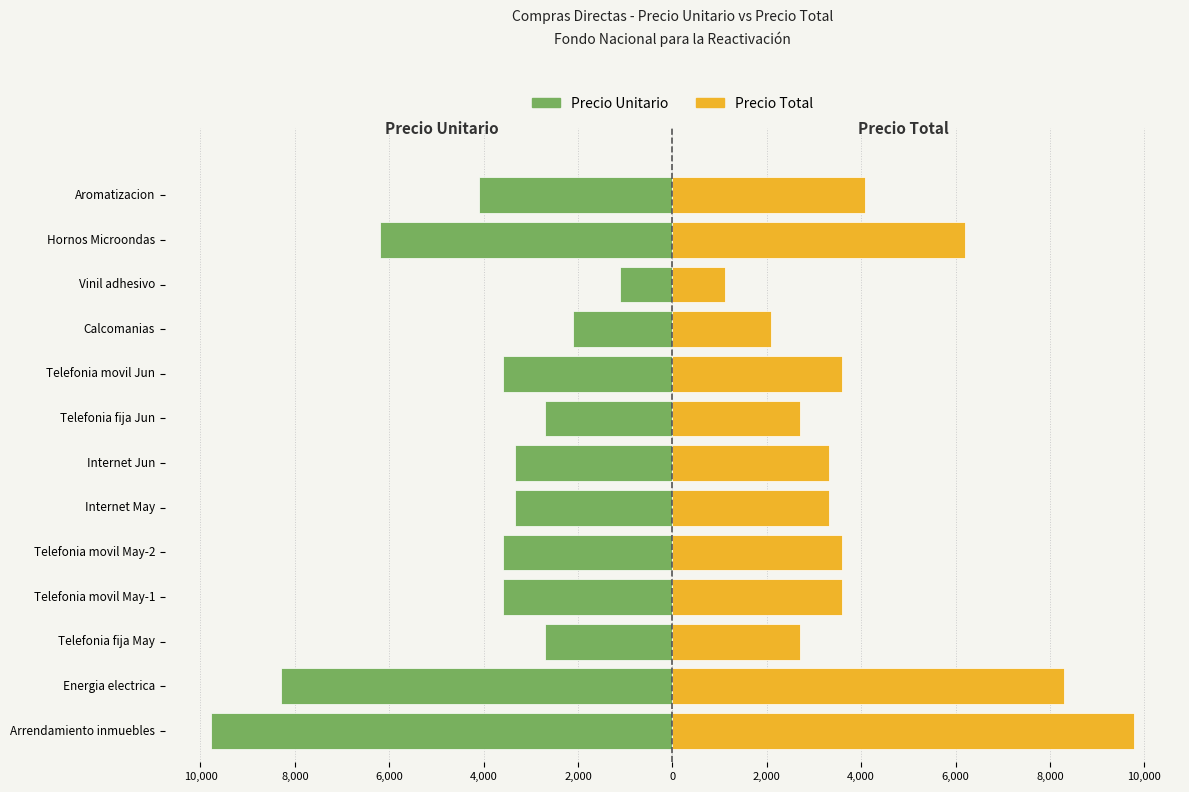

How many values in the Precio Total series are below 3596?

6